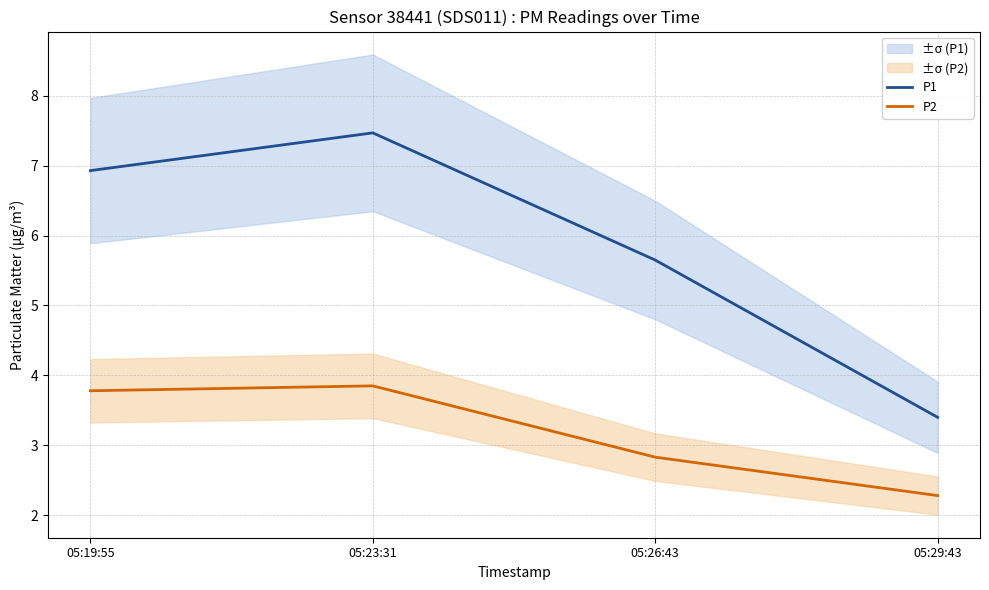

At which label is P1 closest to 5?

05:26:43